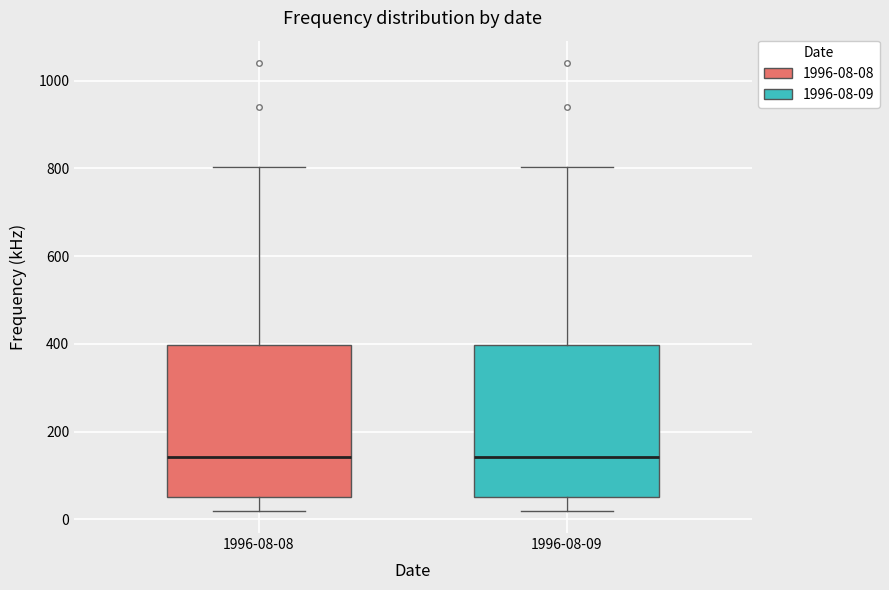

Reading left to right, read every box against the y-axis: the position of its median line, the range the box covers, and the ends of its whiskers. The values are not printed on the chart, so give them approximately, as read against the axis.

1996-08-08: median 140, box 60 to 400, whiskers 20 to 800
1996-08-09: median 140, box 60 to 400, whiskers 20 to 800